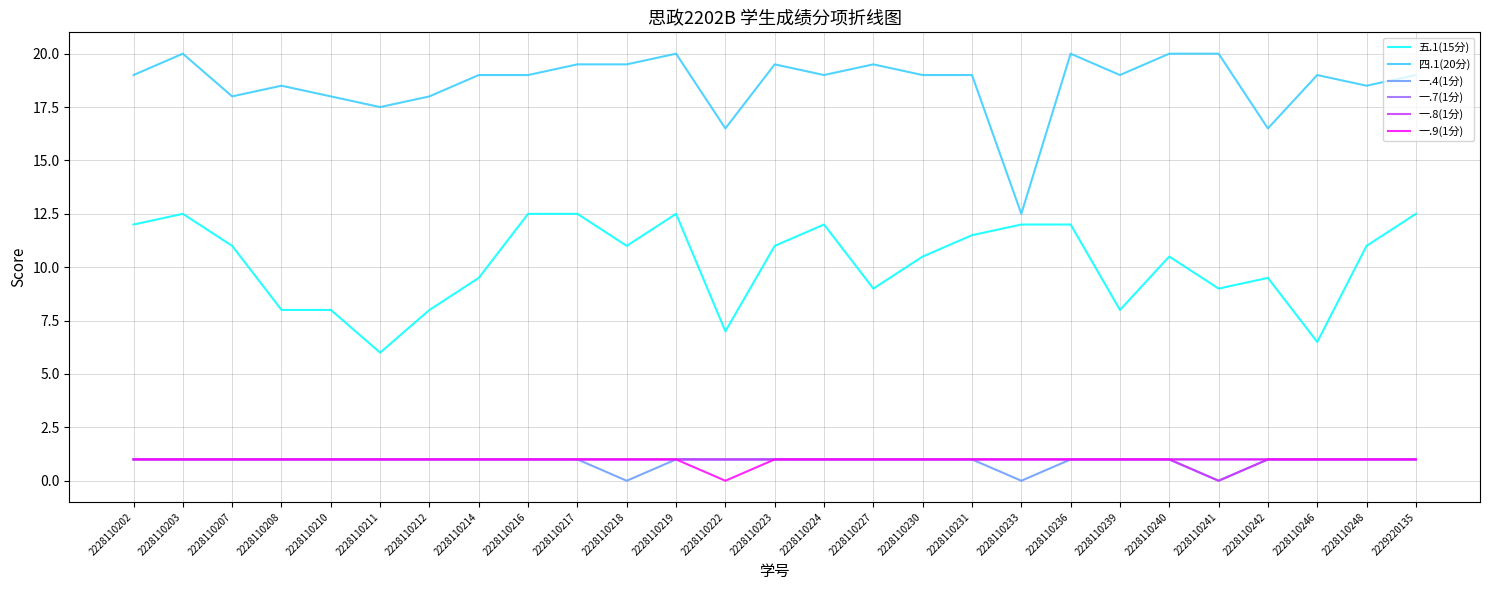

What is the value of the 一.4(1分) point at the 6th from the left?

1.0